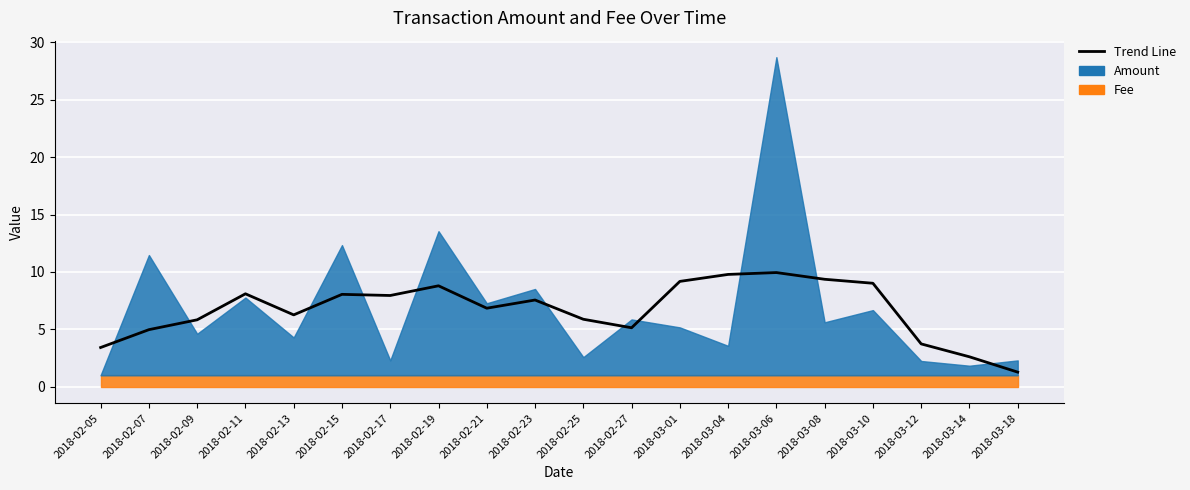

Rank the categories by value from highest to lowest.

2018-03-06, 2018-03-04, 2018-03-08, 2018-03-01, 2018-03-10, 2018-02-19, 2018-02-11, 2018-02-15, 2018-02-17, 2018-02-23, 2018-02-21, 2018-02-13, 2018-02-25, 2018-02-09, 2018-02-27, 2018-02-07, 2018-03-12, 2018-02-05, 2018-03-14, 2018-03-18